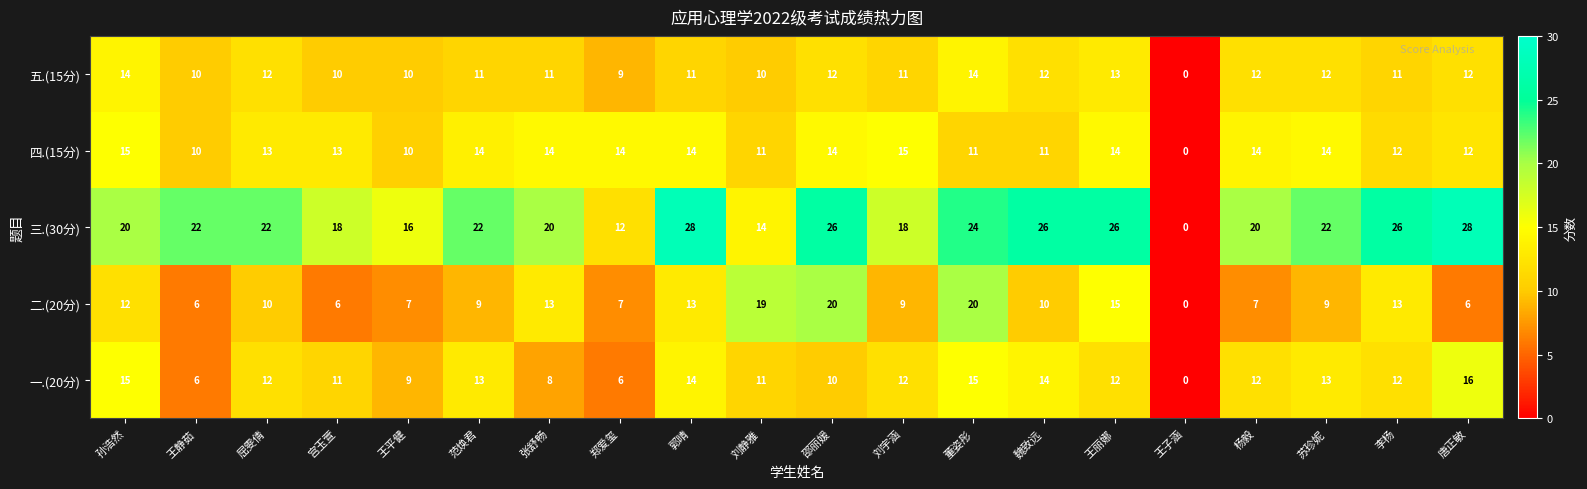

Is the value of 一.(20分) at 邵丽媛 greater than the value of 四.(15分) at 宫玉萱?

No